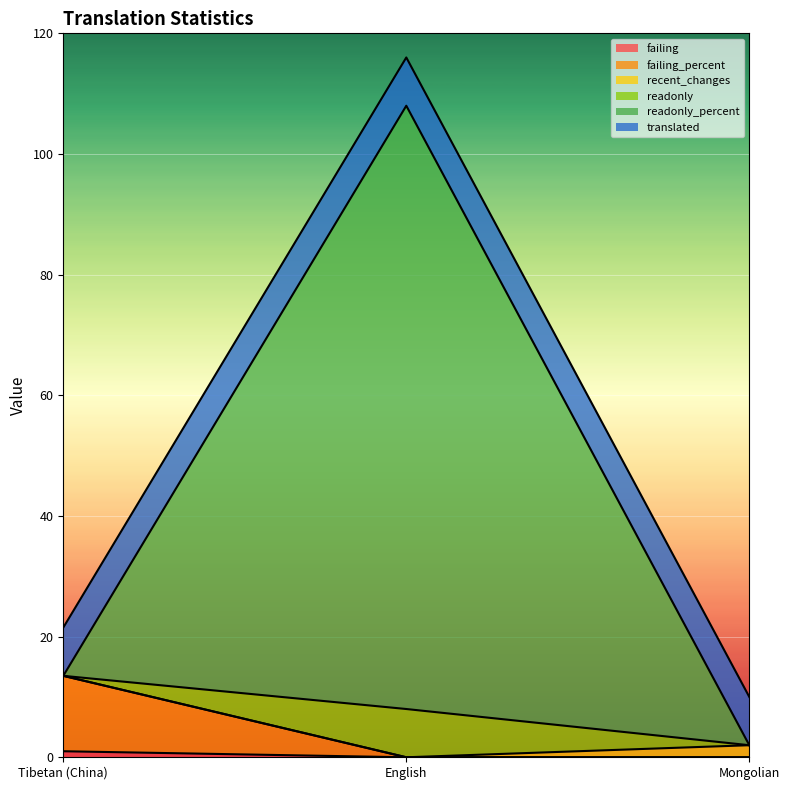

Where is failing nearest to the value 0?

English